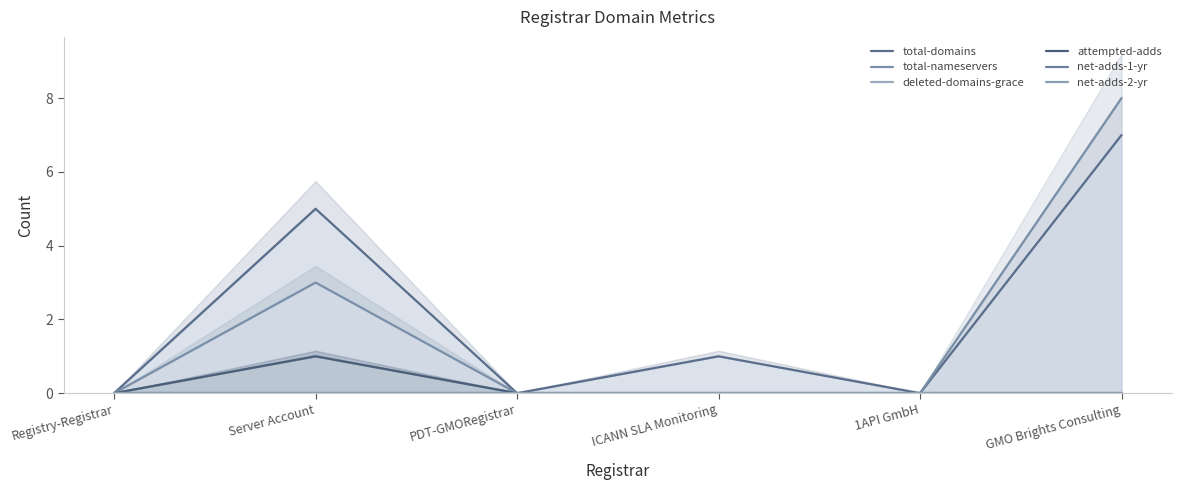

True or false: deleted-domains-grace and total-domains intersect in this chart.

False